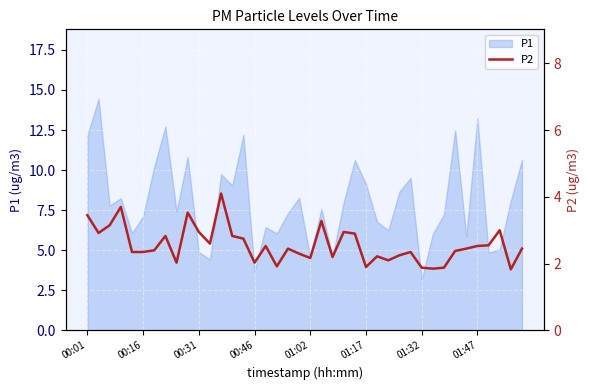

Does the chart display data point markers on the line(s)?

No